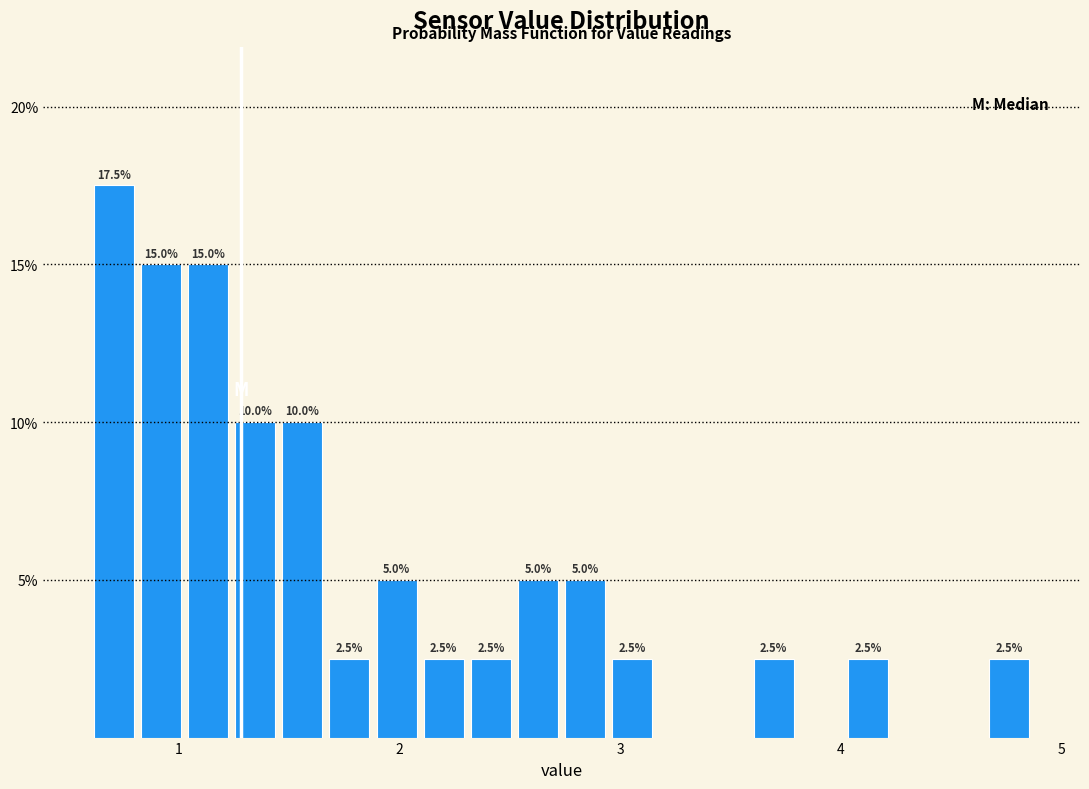

Read against the x-axis, roughly where is the centre of the tallest bar?

0.7